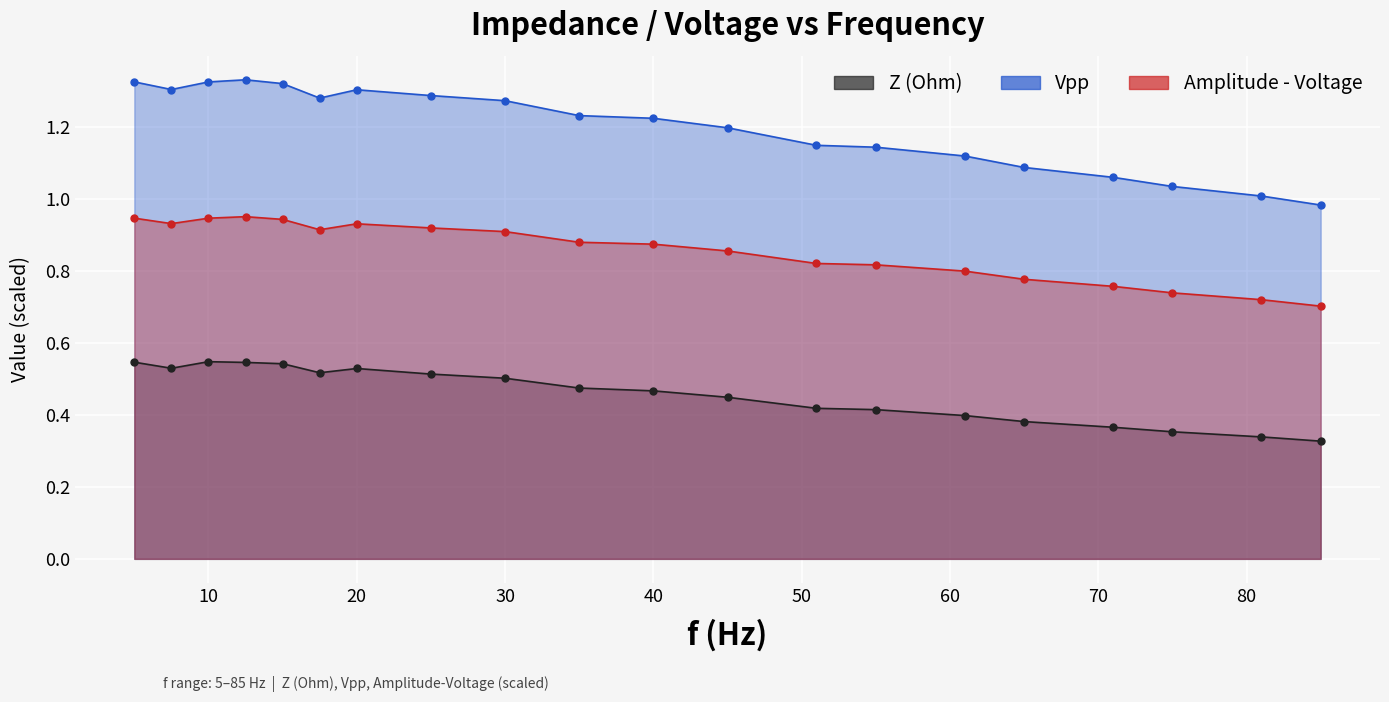

Is it true that Vpp equals 1.3 at 30?

True